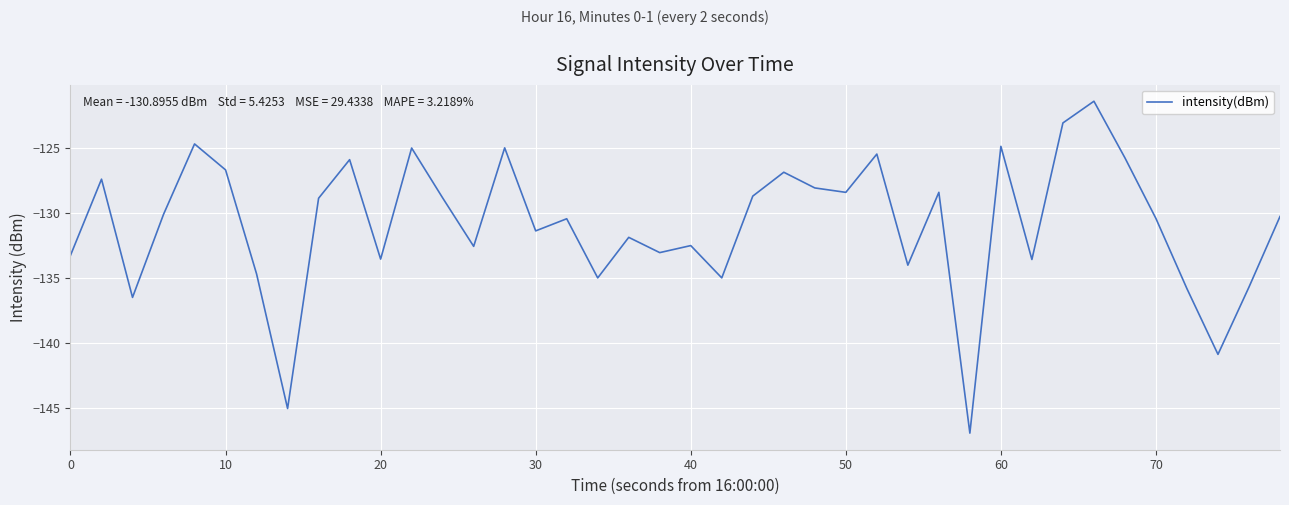

What is the maximum value shown in the chart?

-121.4